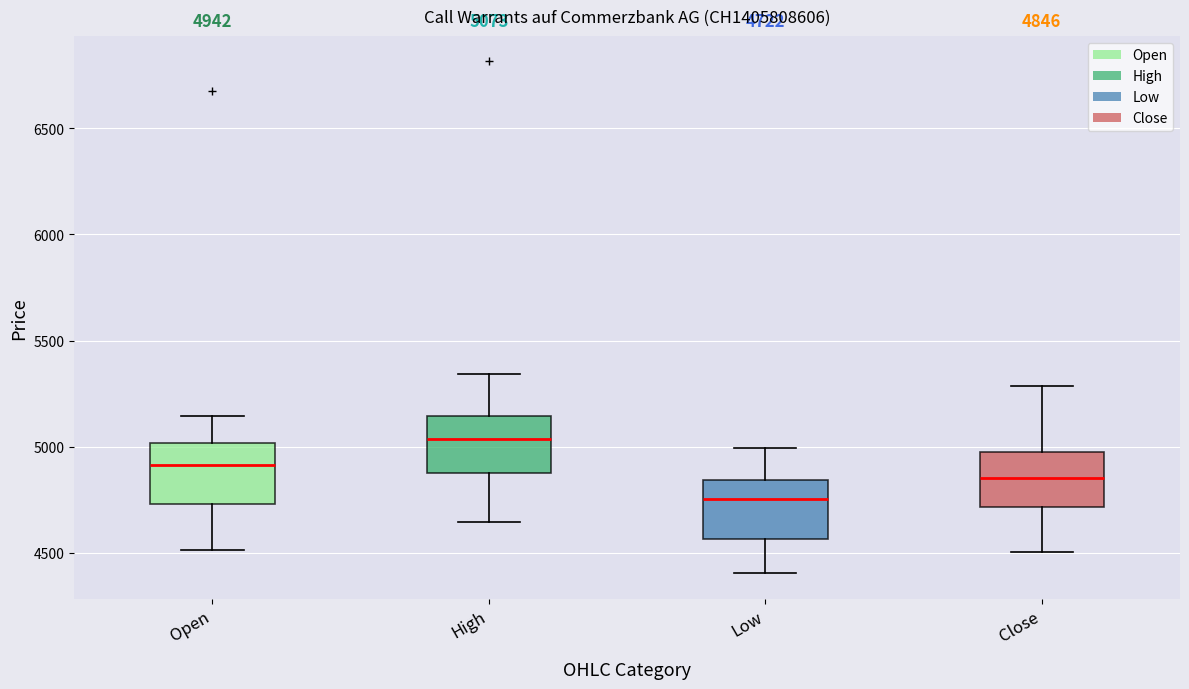

Which box's median line is the lowest?

Low